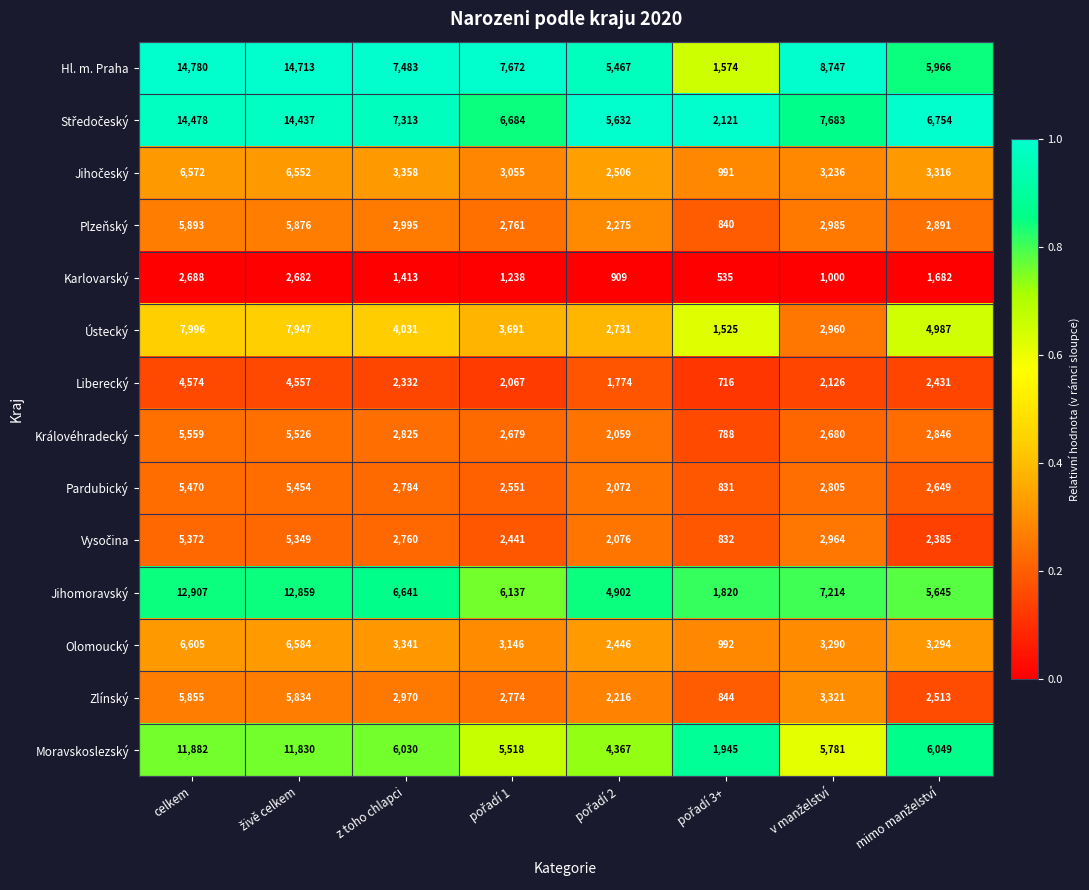

Which category has the highest value in the Liberecký series?

celkem